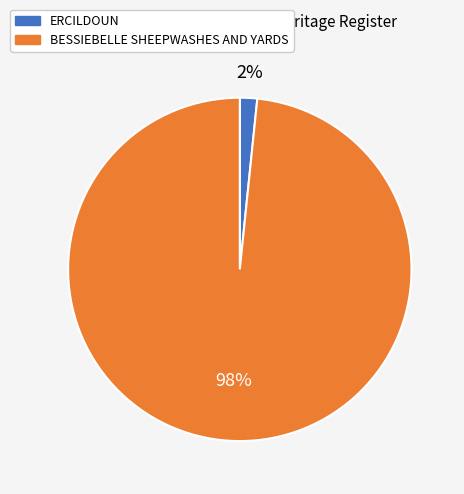

How many segments does this pie chart have?

2